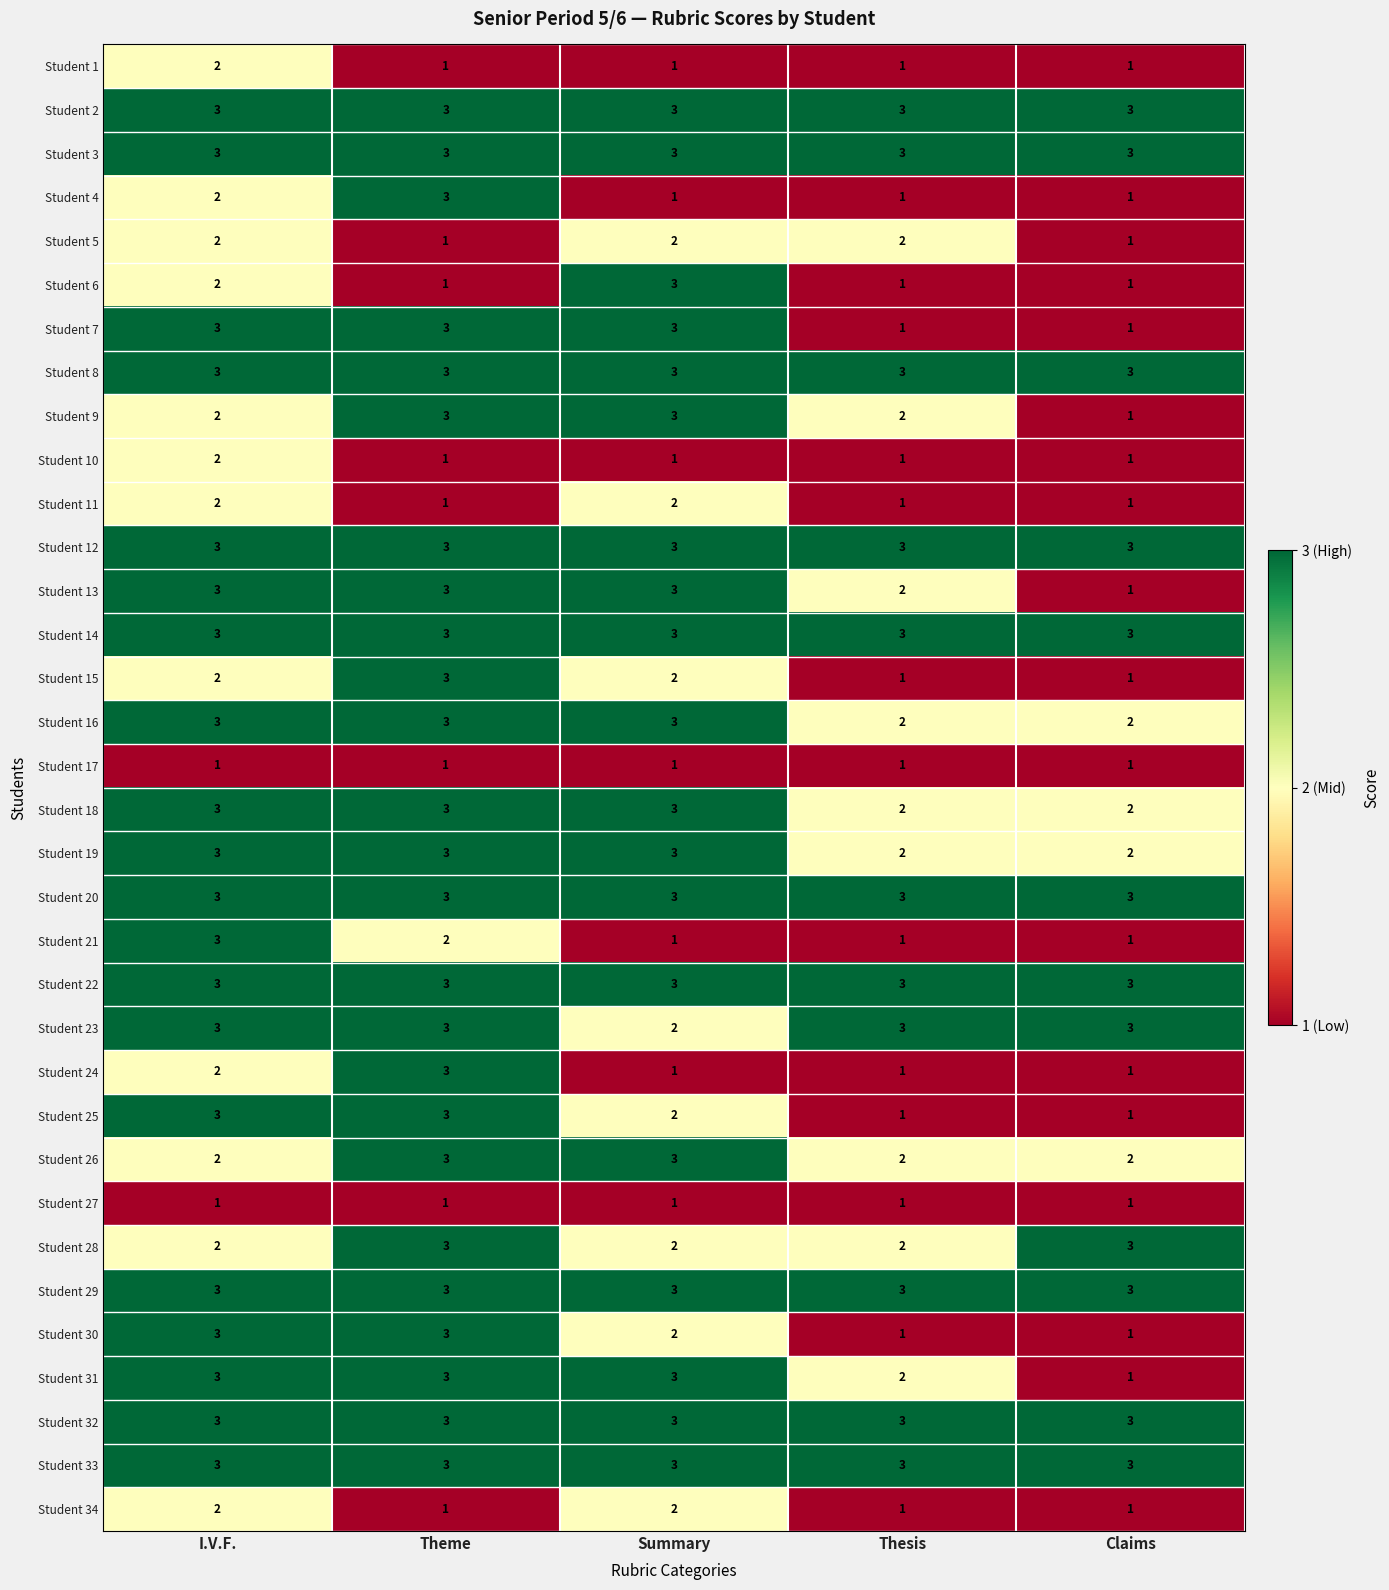

True or false: Student 21 has a value of 1 at Summary.

True